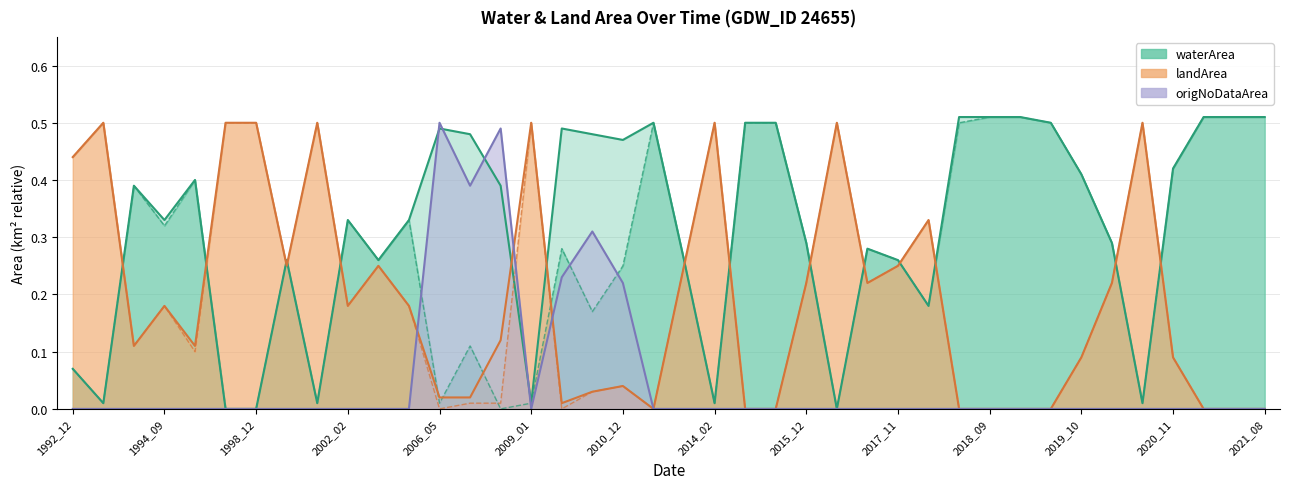

The value of waterArea at 2013_07 is 0.4. True or false?

False